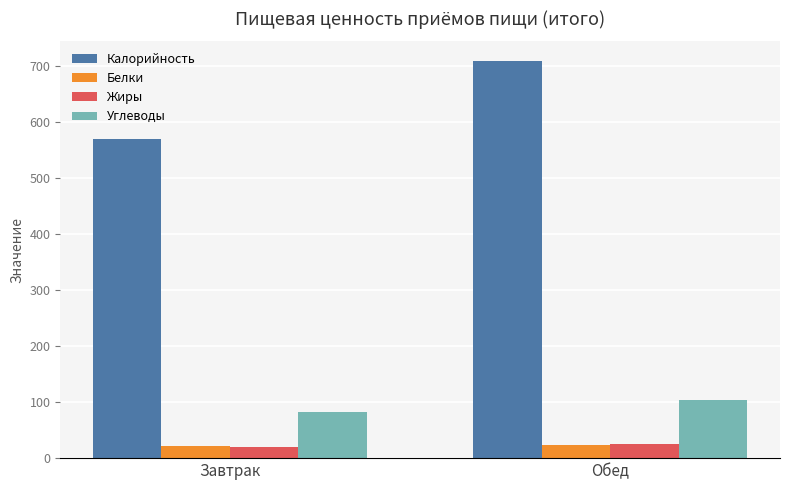

What is the value of the Белки bar at the 1st from the left?

21.5